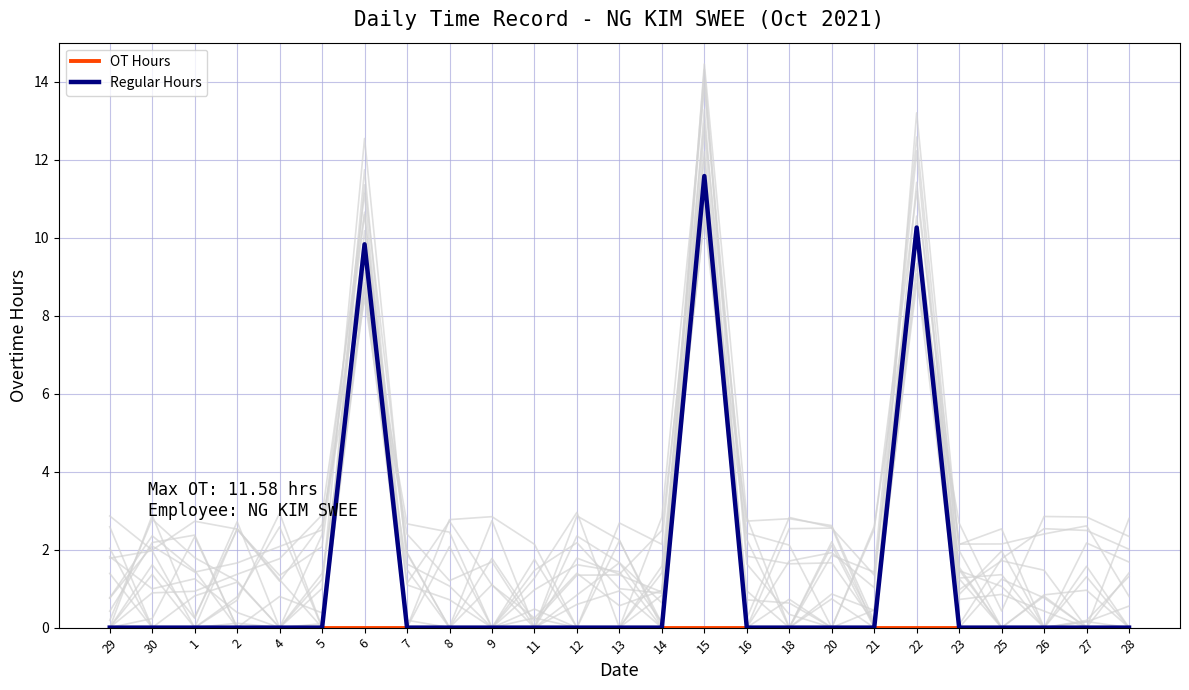

Reading left to right, extract all data points from this chart.

OT Hours: 0.0	0.0	0.0	0.0	0.0	0.0	0.0	0.0	0.0	0.0	0.0	0.0	0.0	0.0	0.0	0.0	0.0	0.0	0.0	0.0	0.0	0.0	0.0	0.0	0.0
Regular Hours: 0.0	0.0	0.0	0.0	0.0	0.0	9.8	0.0	0.0	0.0	0.0	0.0	0.0	0.0	11.6	0.0	0.0	0.0	0.0	10.3	0.0	0.0	0.0	0.0	0.0